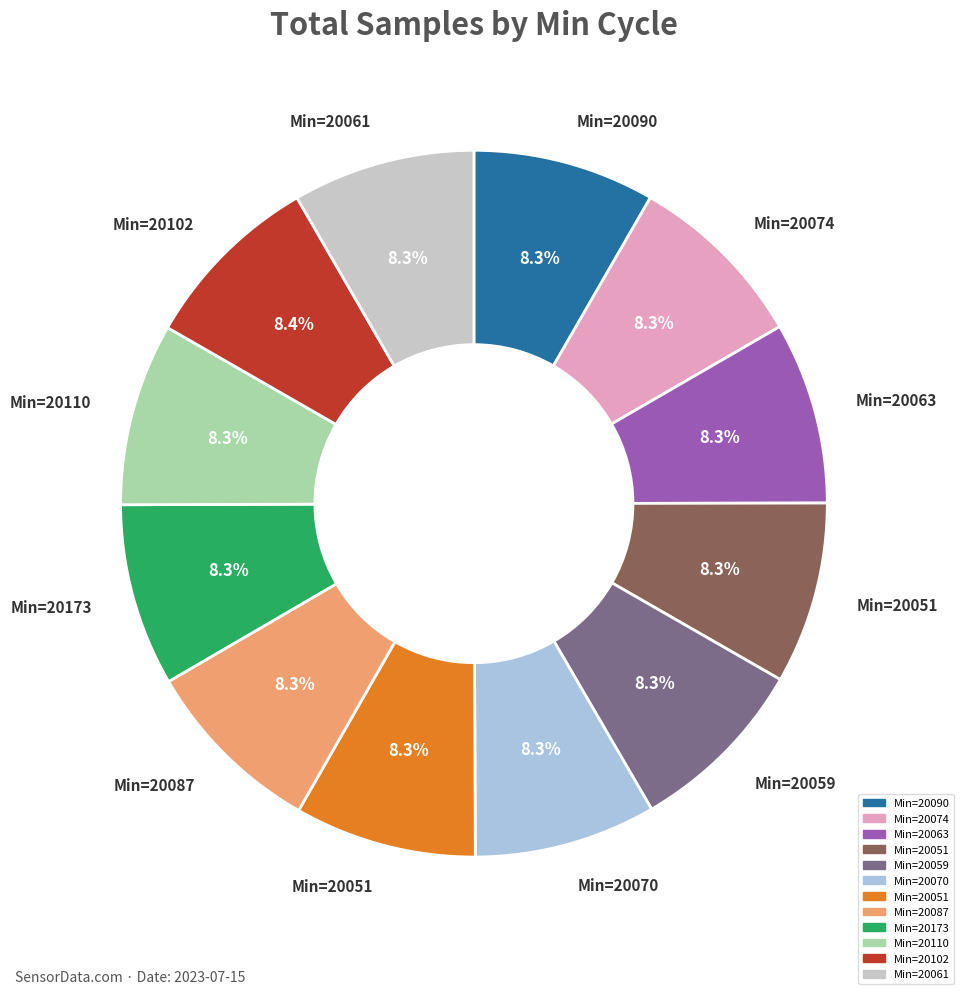

Is there a majority slice in this chart?

No